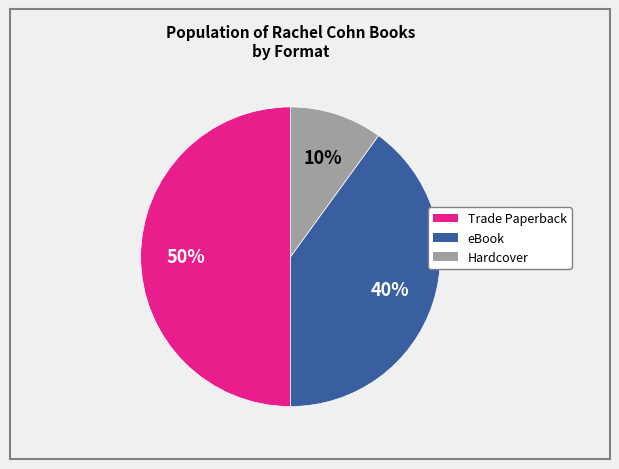

Which category has the smallest portion of the pie?

Hardcover